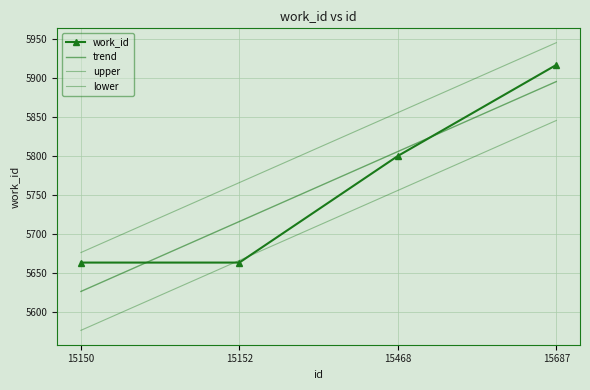

What is the difference between the maximum and second lowest values in the work_id series?

254.0